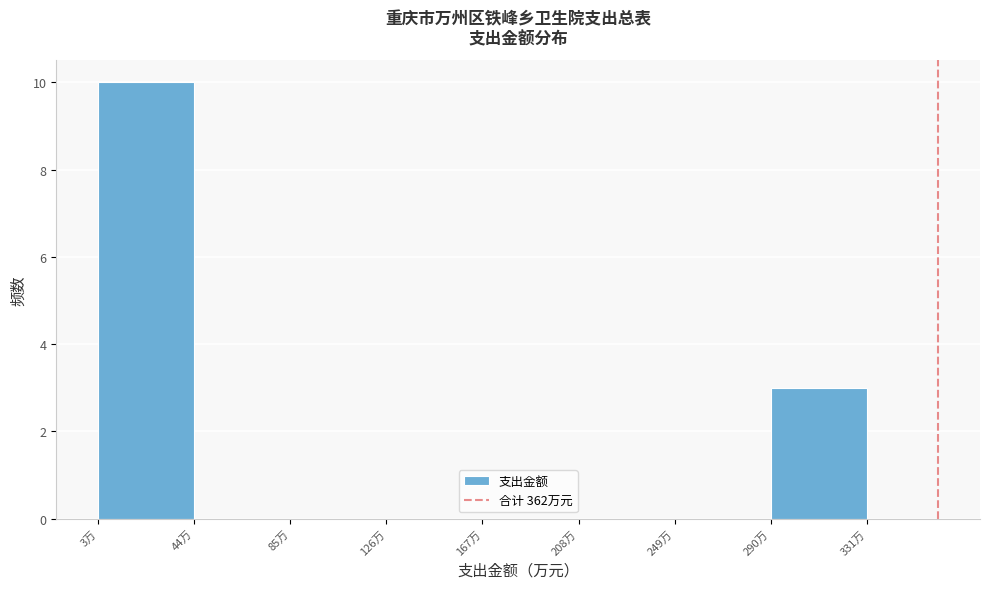

Reading left to right, transcribe this chart: for each bar, give the range it covers on the x-axis and its height. Neither the bar edges nor the heights are printed on the chart, so give them approximately, as read against the axes.

5 to 45: 10
45 to 85: 0
85 to 125: 0
125 to 165: 0
165 to 210: 0
210 to 250: 0
250 to 290: 0
290 to 330: 3